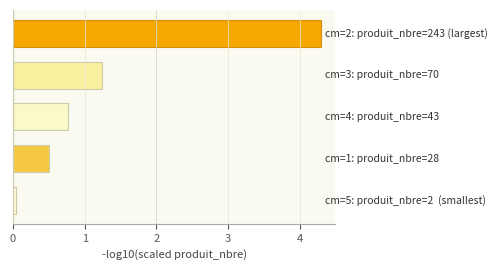

What is the value of the 3rd bar from the top?

0.8